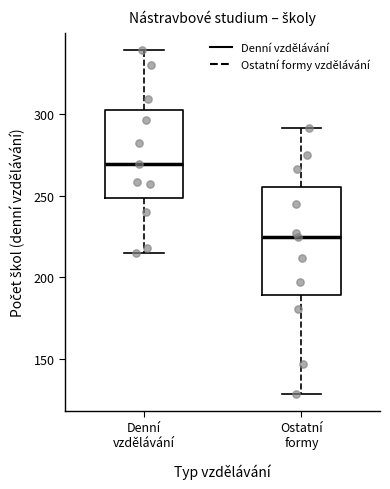

Reading left to right, transcribe this box plot: for each box, give where its median line is, the range the box spans, and where its two whiskers end, as read against the y-axis. The values are not printed on the chart, so give them approximately, as read against the axis.

Denní vzdělávání: median 270, box 250 to 305, whiskers 215 to 340
Ostatní formy: median 225, box 190 to 255, whiskers 130 to 290